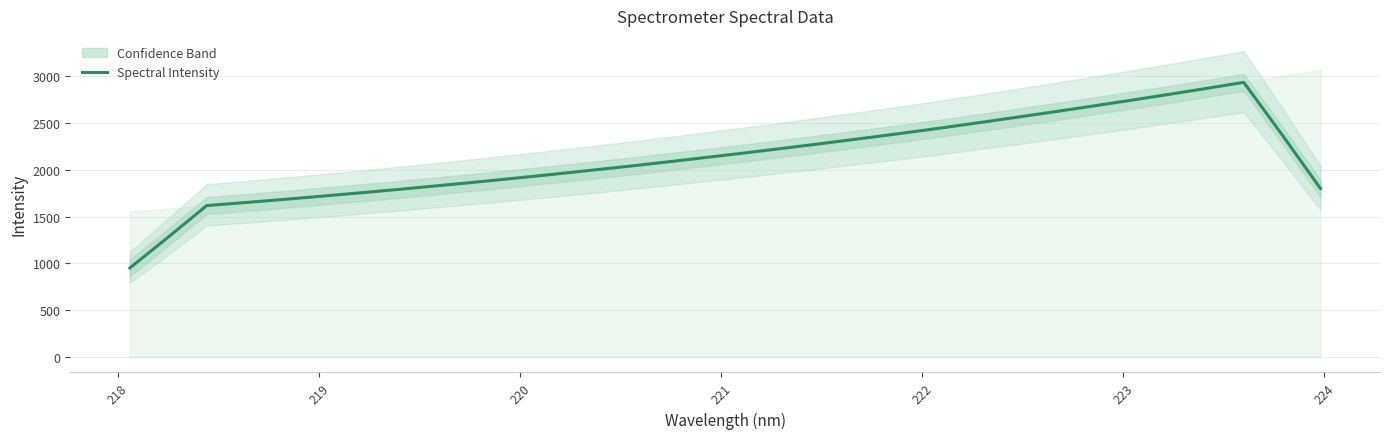

What is the smallest value displayed?

951.4